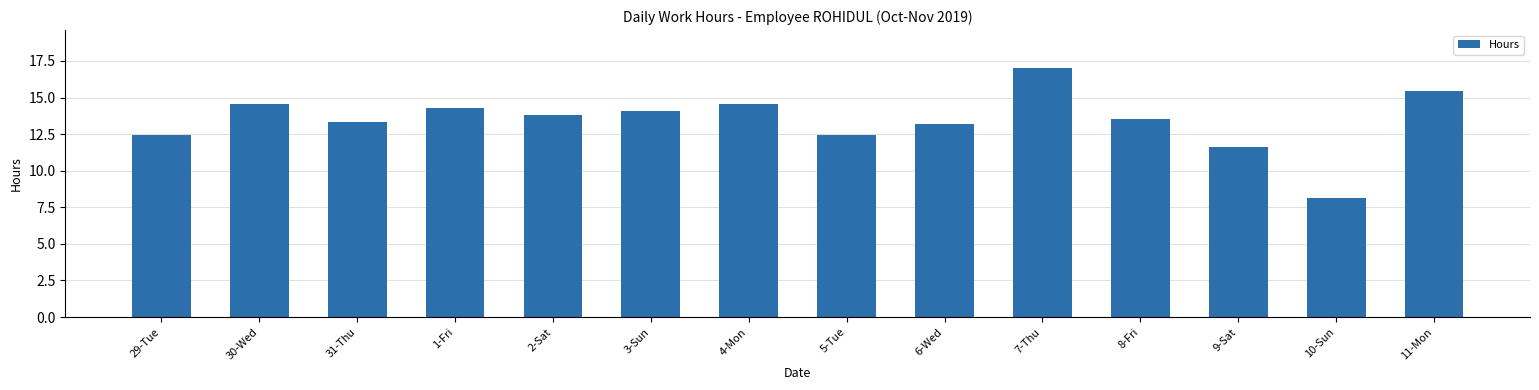

Reading left to right, transcribe all the data shown in this chart.

12.4	14.6	13.3	14.3	13.8	14.1	14.6	12.4	13.2	17.1	13.6	11.7	8.1	15.4